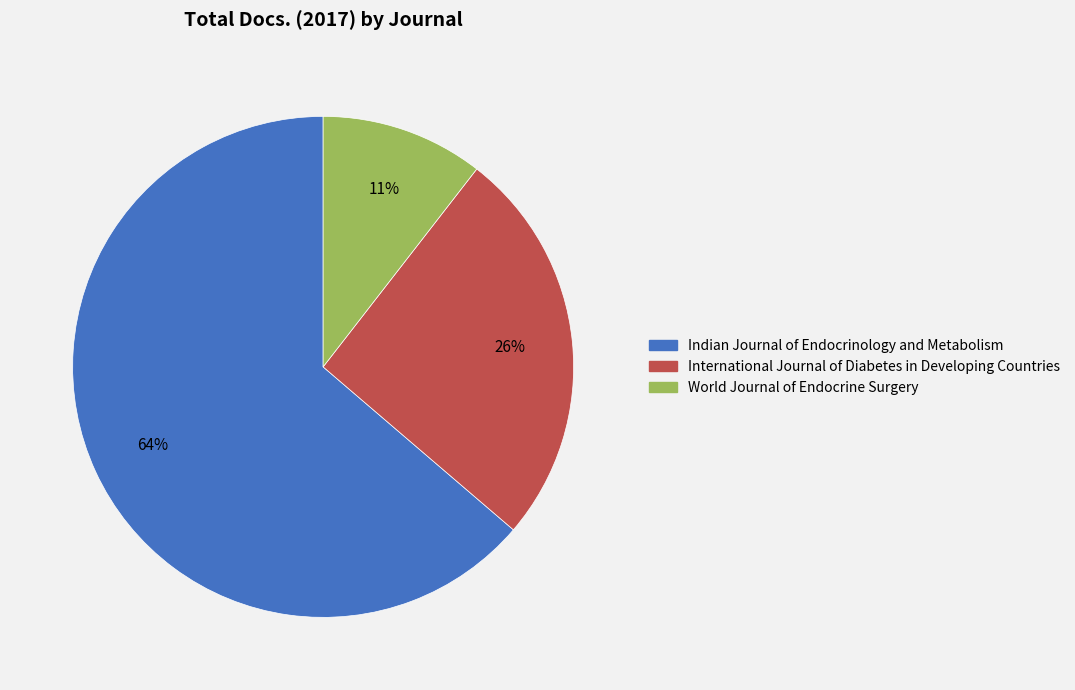

What is the majority slice?

Indian Journal of Endocrinology and Metabolism